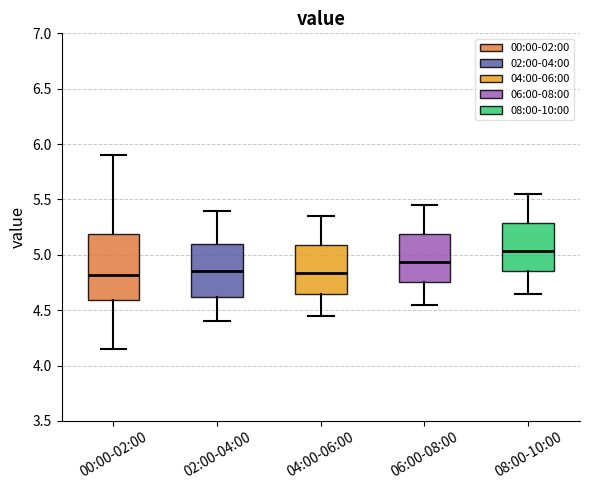

Reading left to right, transcribe this box plot: for each box, give where its median line is, the range the box spans, and where its two whiskers end, as read against the y-axis. The values are not printed on the chart, so give them approximately, as read against the axis.

00:00-02:00: median 4.80, box 4.60 to 5.20, whiskers 4.15 to 5.90
02:00-04:00: median 4.85, box 4.60 to 5.10, whiskers 4.40 to 5.40
04:00-06:00: median 4.85, box 4.65 to 5.10, whiskers 4.45 to 5.35
06:00-08:00: median 4.95, box 4.75 to 5.20, whiskers 4.55 to 5.45
08:00-10:00: median 5.05, box 4.85 to 5.30, whiskers 4.65 to 5.55